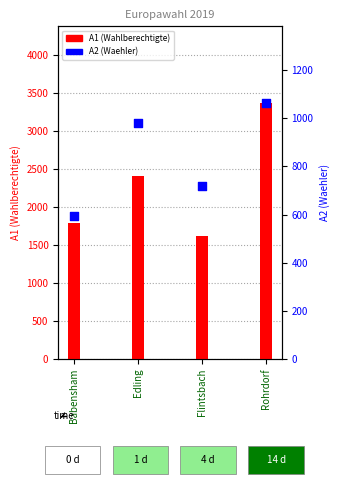

At which category is the sum across all series the highest?

Rohrdorf